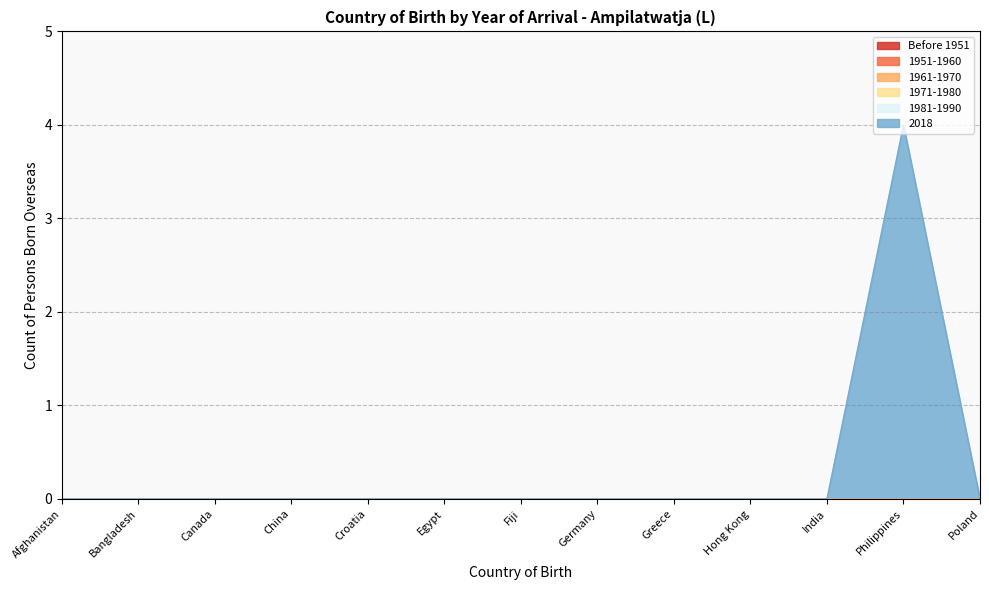

Reading left to right, transcribe all the data shown in this chart.

Before 1951: 0	0	0	0	0	0	0	0	0	0	0	0	0
1951-1960: 0	0	0	0	0	0	0	0	0	0	0	0	0
1961-1970: 0	0	0	0	0	0	0	0	0	0	0	0	0
1971-1980: 0	0	0	0	0	0	0	0	0	0	0	0	0
1981-1990: 0	0	0	0	0	0	0	0	0	0	0	0	0
2018: 0	0	0	0	0	0	0	0	0	0	0	4	0